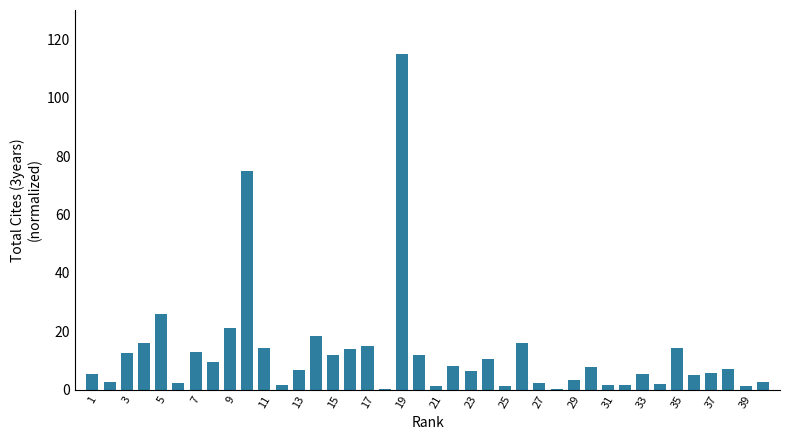

How many series are shown in this chart?

1